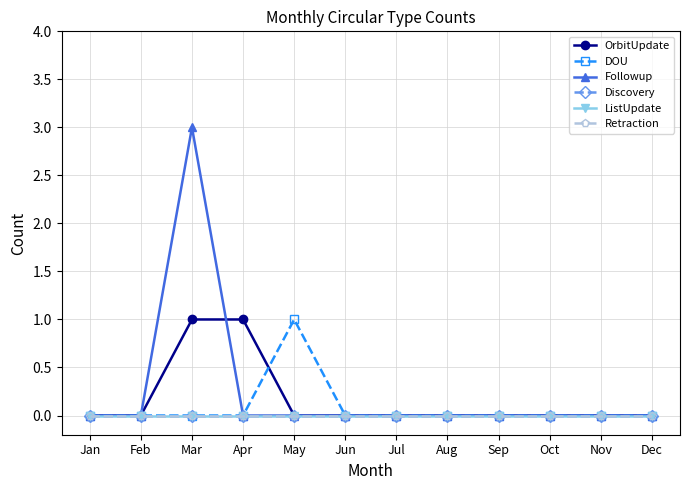

Is this an area chart (filled region under the line)?

No